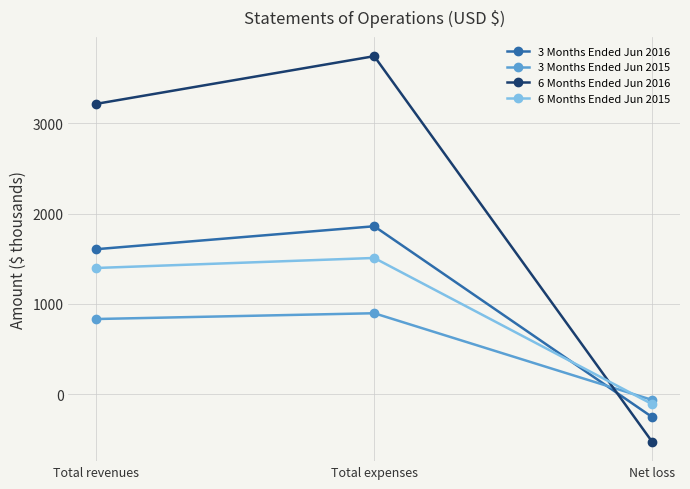

Reading left to right, what are all the values shown in this chart?

3 Months Ended Jun 2016: 1605	1859	-254
3 Months Ended Jun 2015: 832	896	-64
6 Months Ended Jun 2016: 3214	3742	-528
6 Months Ended Jun 2015: 1397	1508	-111